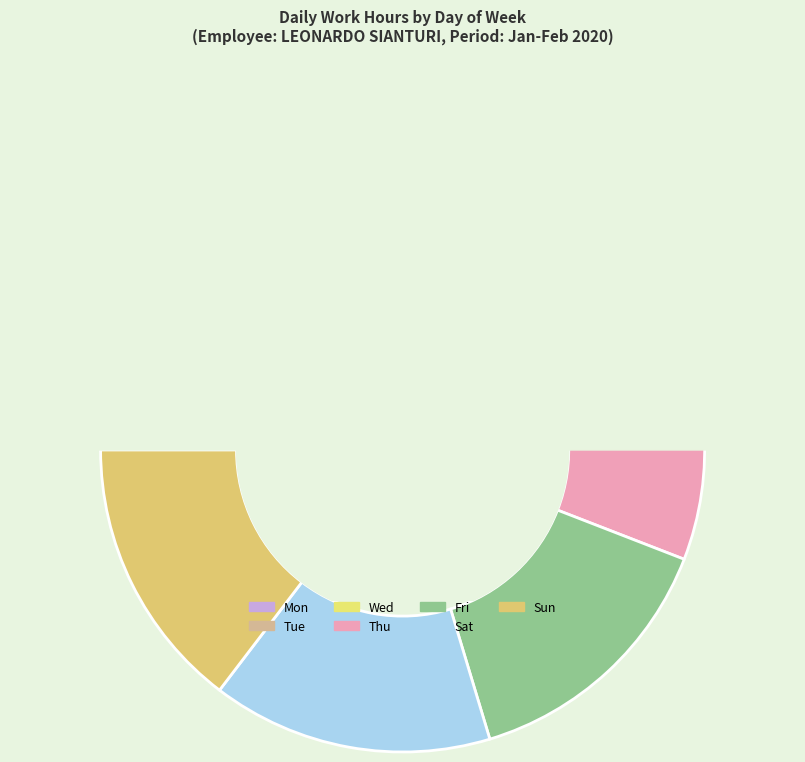

Which slice is the smallest?

Mon